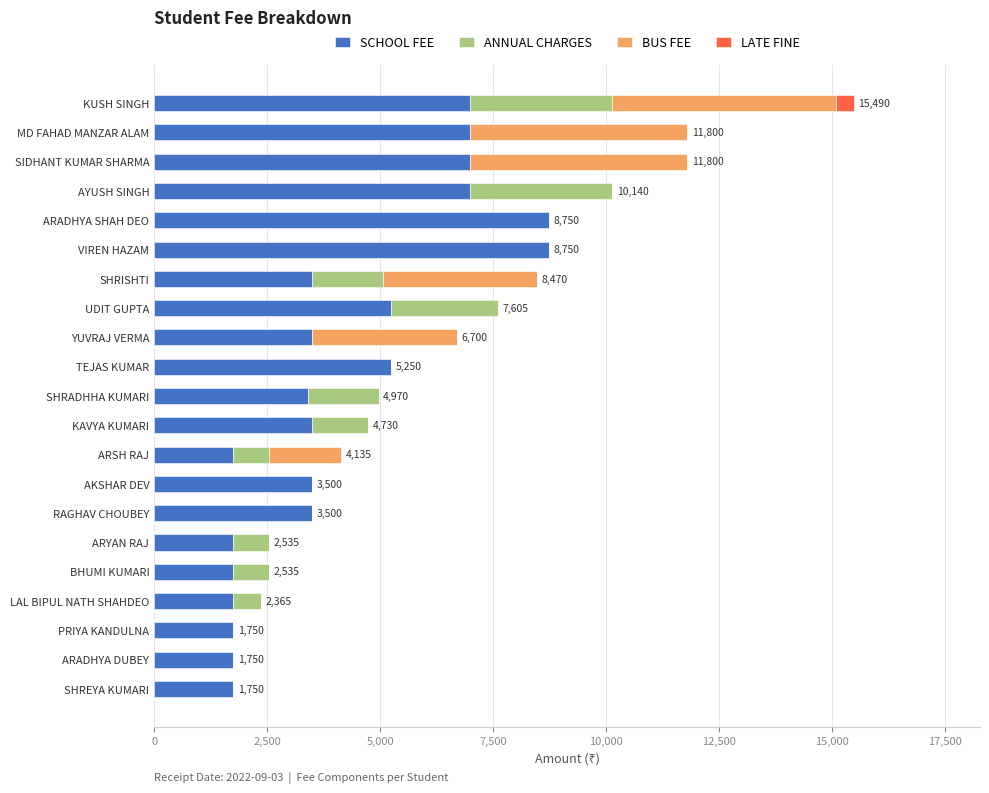

What is the maximum value for SCHOOL FEE?

8750